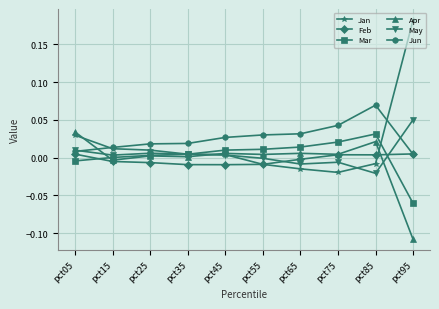

What are all the series names shown in the legend?

Jan, Feb, Mar, Apr, May, Jun